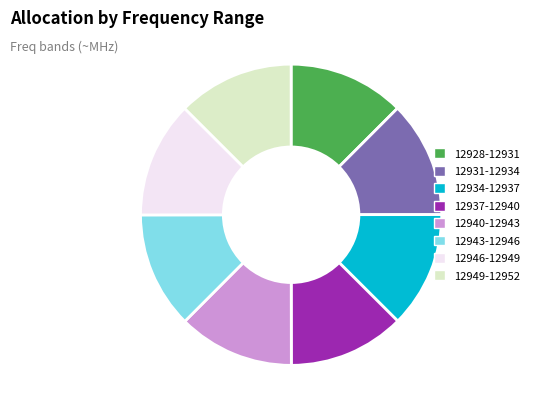

Does 12931-12934 account for over 50% of the chart?

No